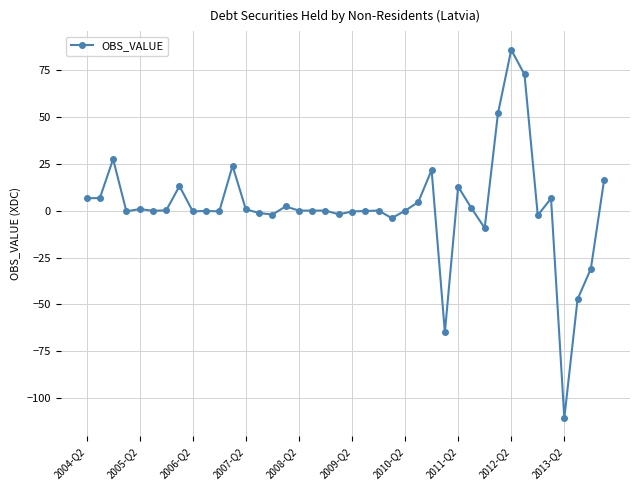

What is the sum of all values?

81.7